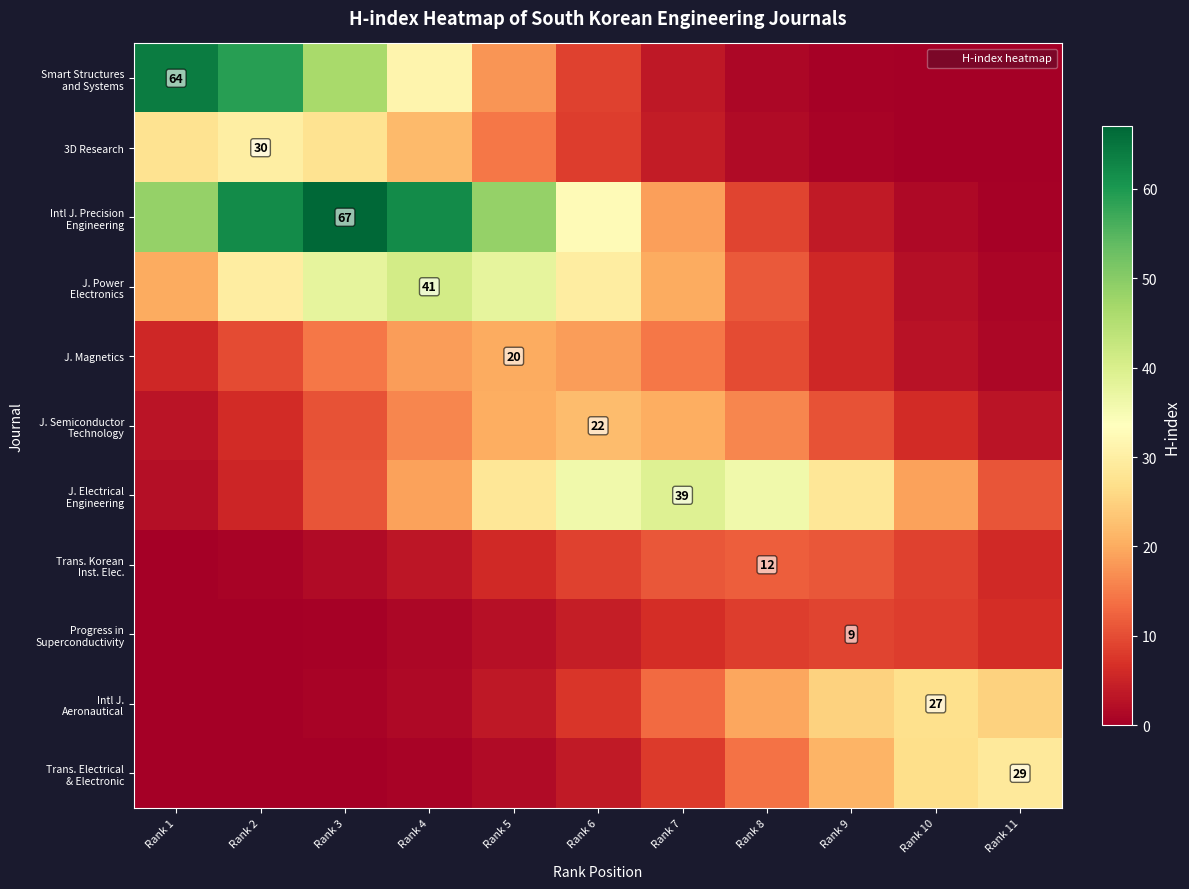

What is the difference between the maximum and minimum values in the Smart Structures and Systems series?

64.0